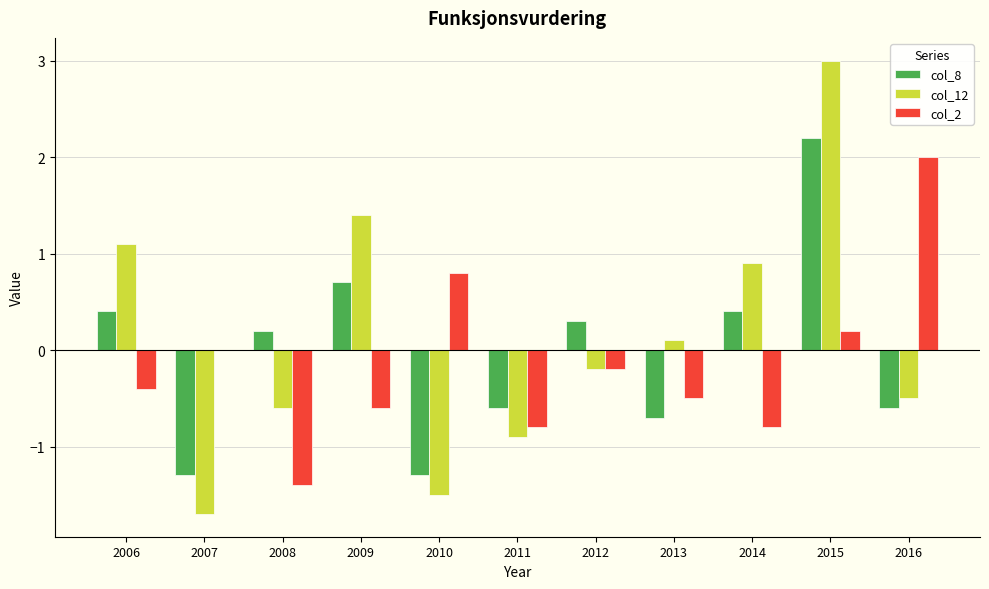

What is the total value across all series at 2012?

-0.1